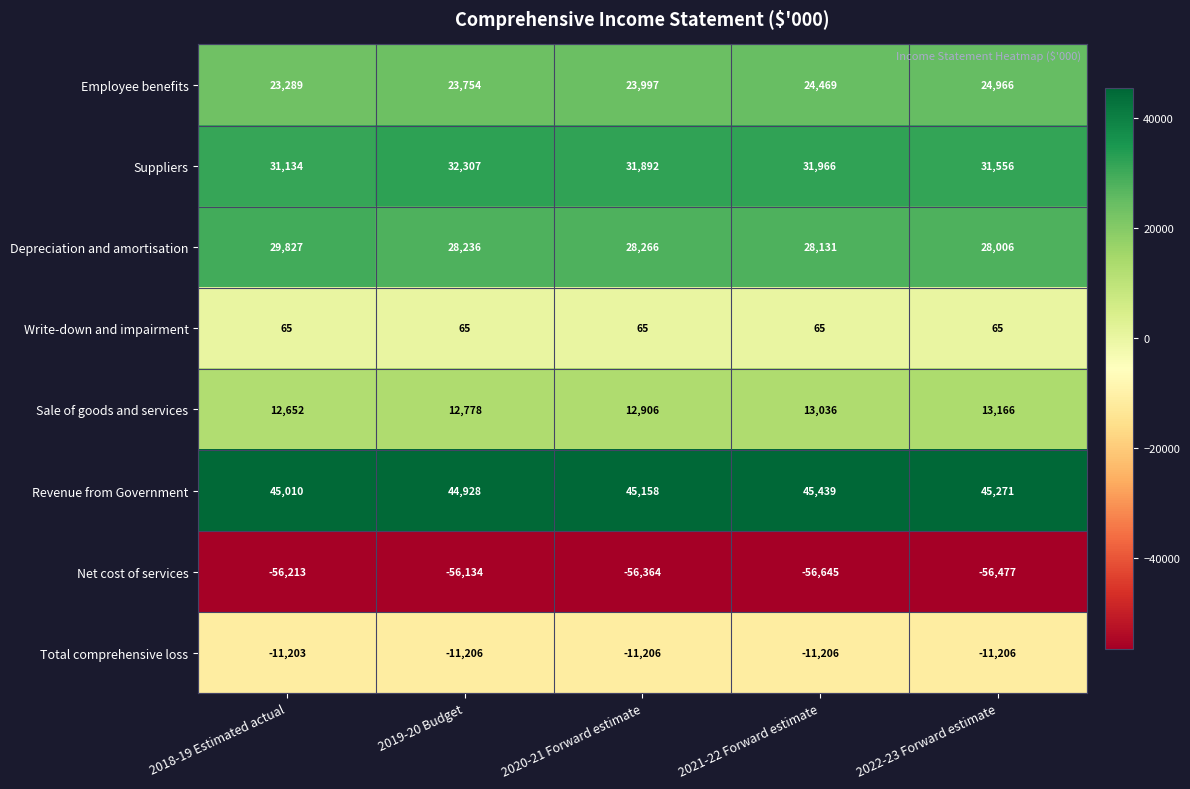

What is the difference between the second highest and second lowest values in the Sale of goods and services series?

258